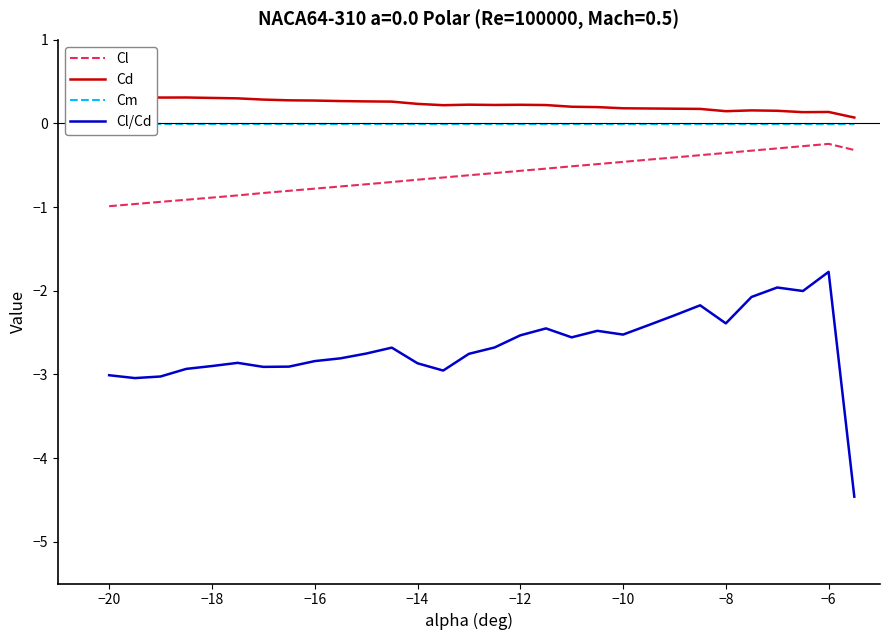

Is it true that Cl equals -1.0 at −14?

False